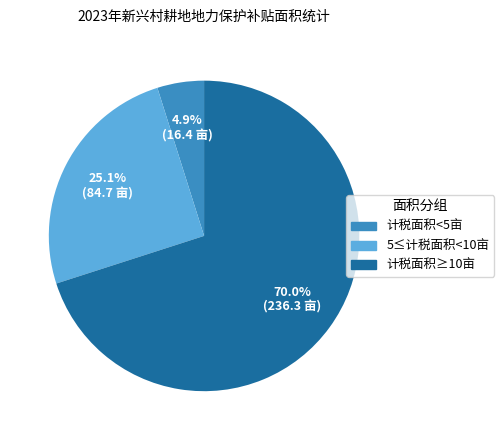

Is there any slice that represents more than half of the pie?

Yes